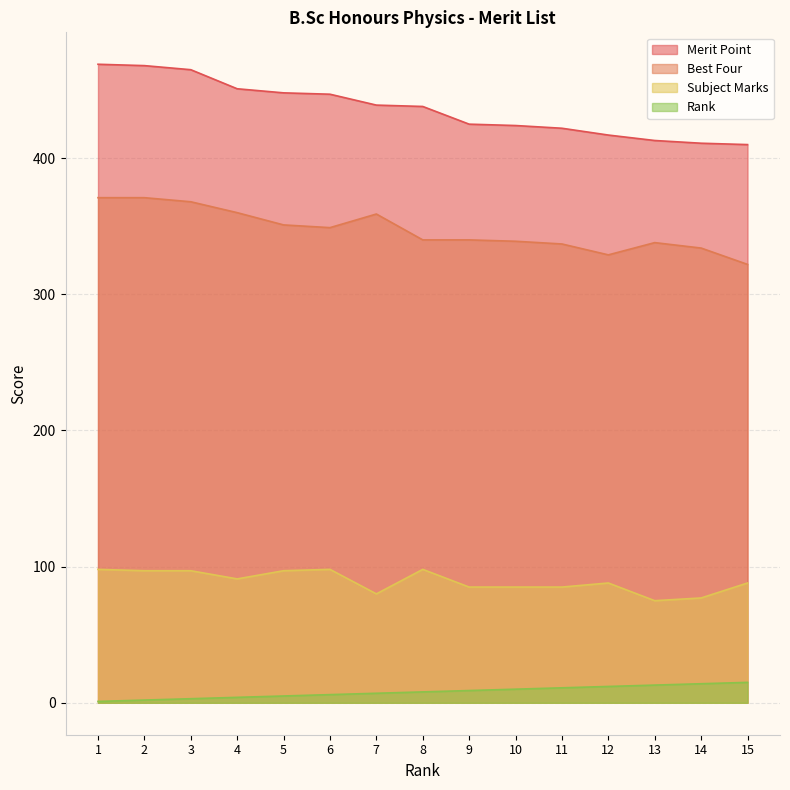

True or false: Best Four has more than 0 points higher than both neighbors.

True